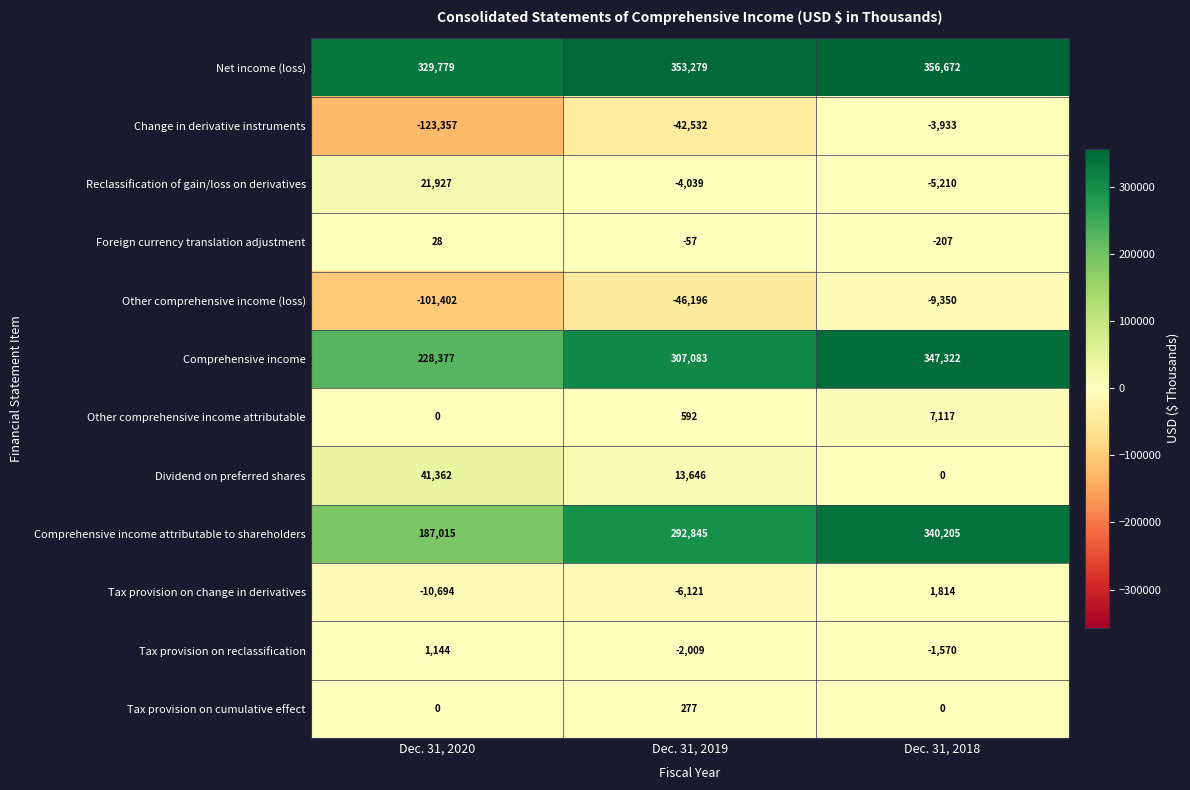

Where is Foreign currency translation adjustment nearest to the value -89?

Dec. 31, 2019